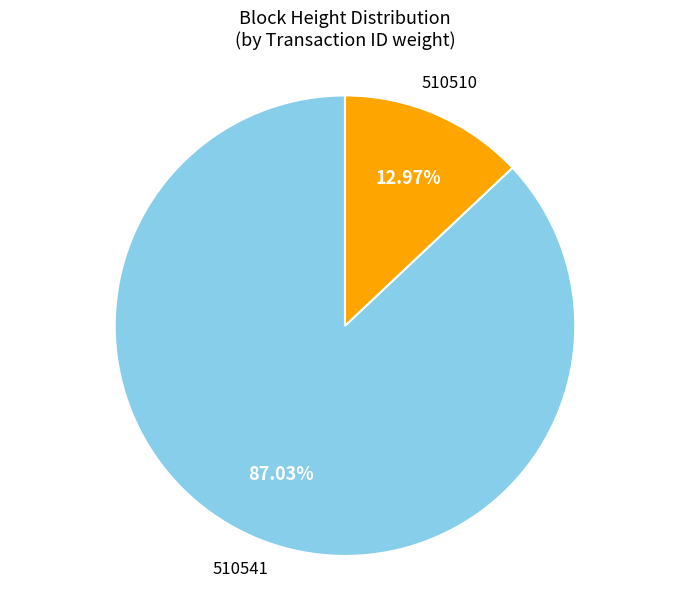

What percentage is the 510510 slice, to the nearest percent?

13%